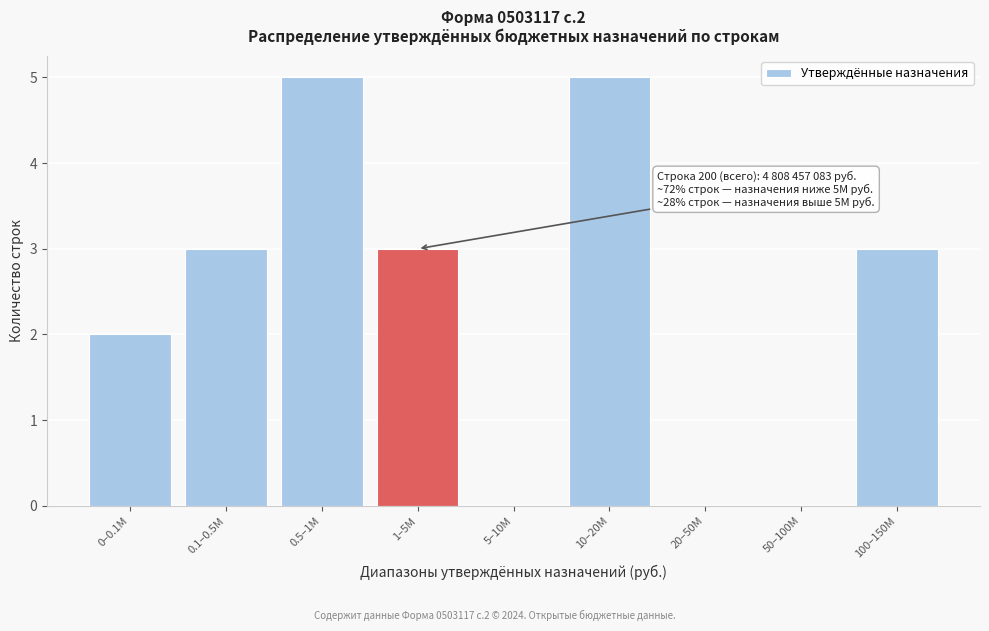

Reading left to right, transcribe all the data shown in this chart.

0–0.1M=2	0.1–0.5M=3	0.5–1M=5	1–5M=3	5–10M=0	10–20M=5	20–50M=0	50–100M=0	100–150M=3